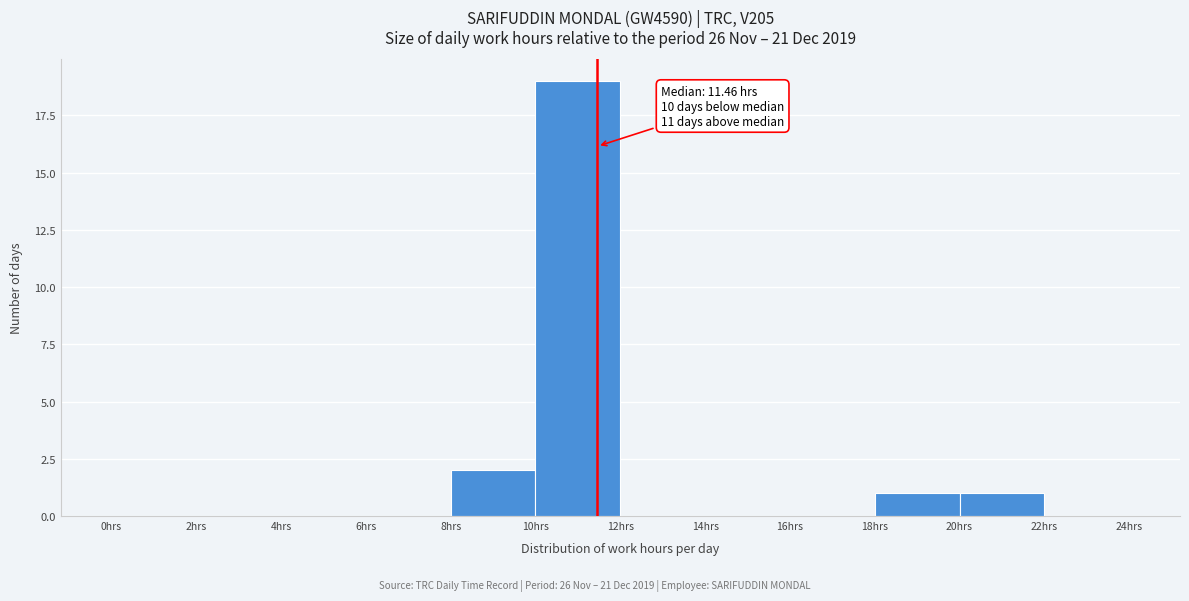

Over which range of the x-axis is the bar tallest?

10 to 12